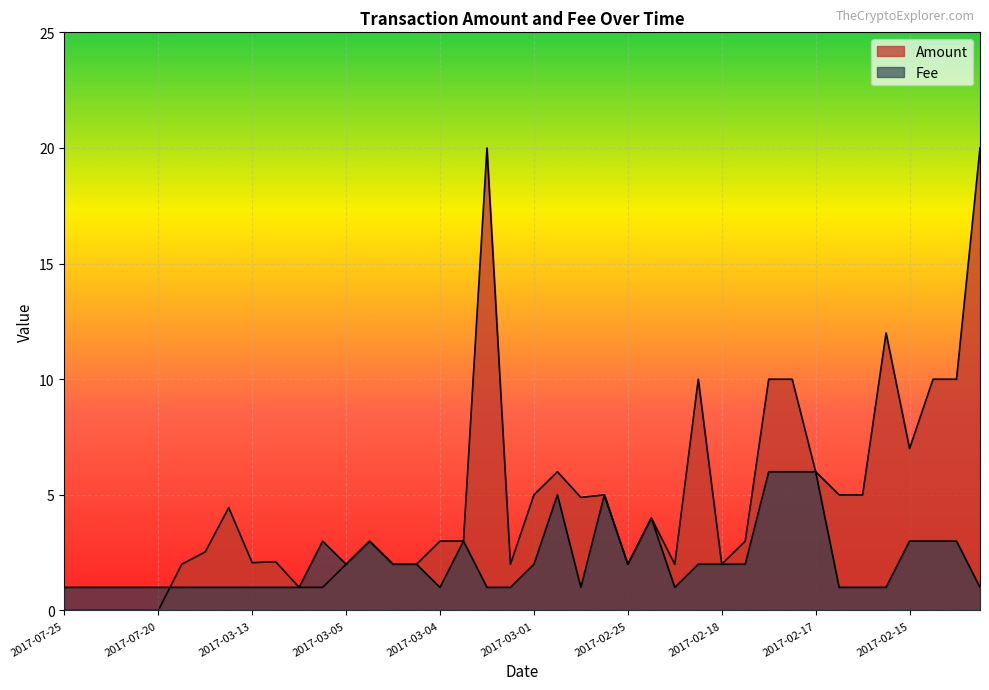

Where is the first local minimum for Fee?

2017-03-05